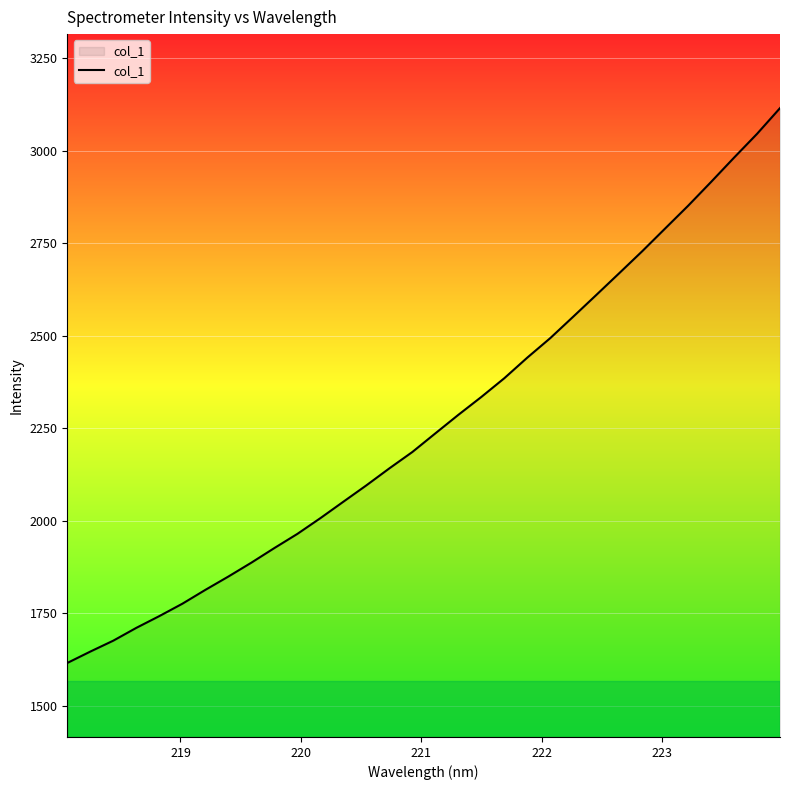

What is the minimum value shown in the chart?

1616.2